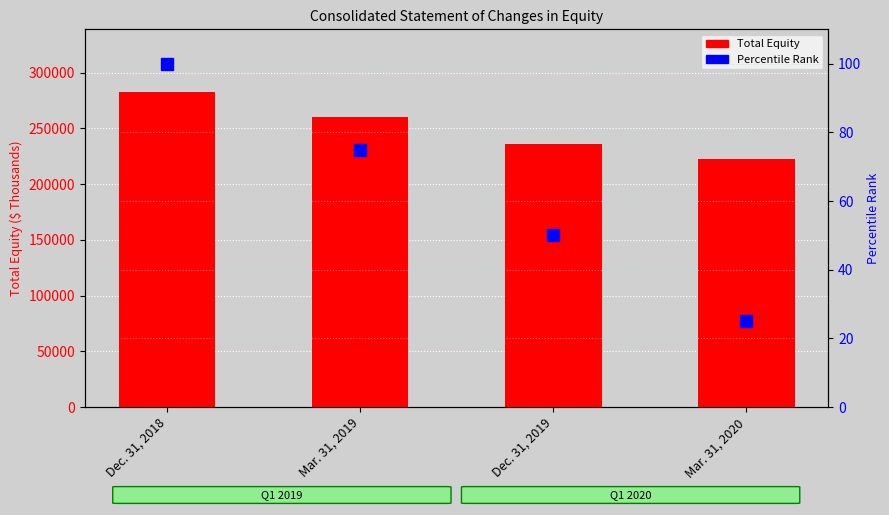

What is the difference between the second highest and second lowest values in the Percentile Rank series?

25